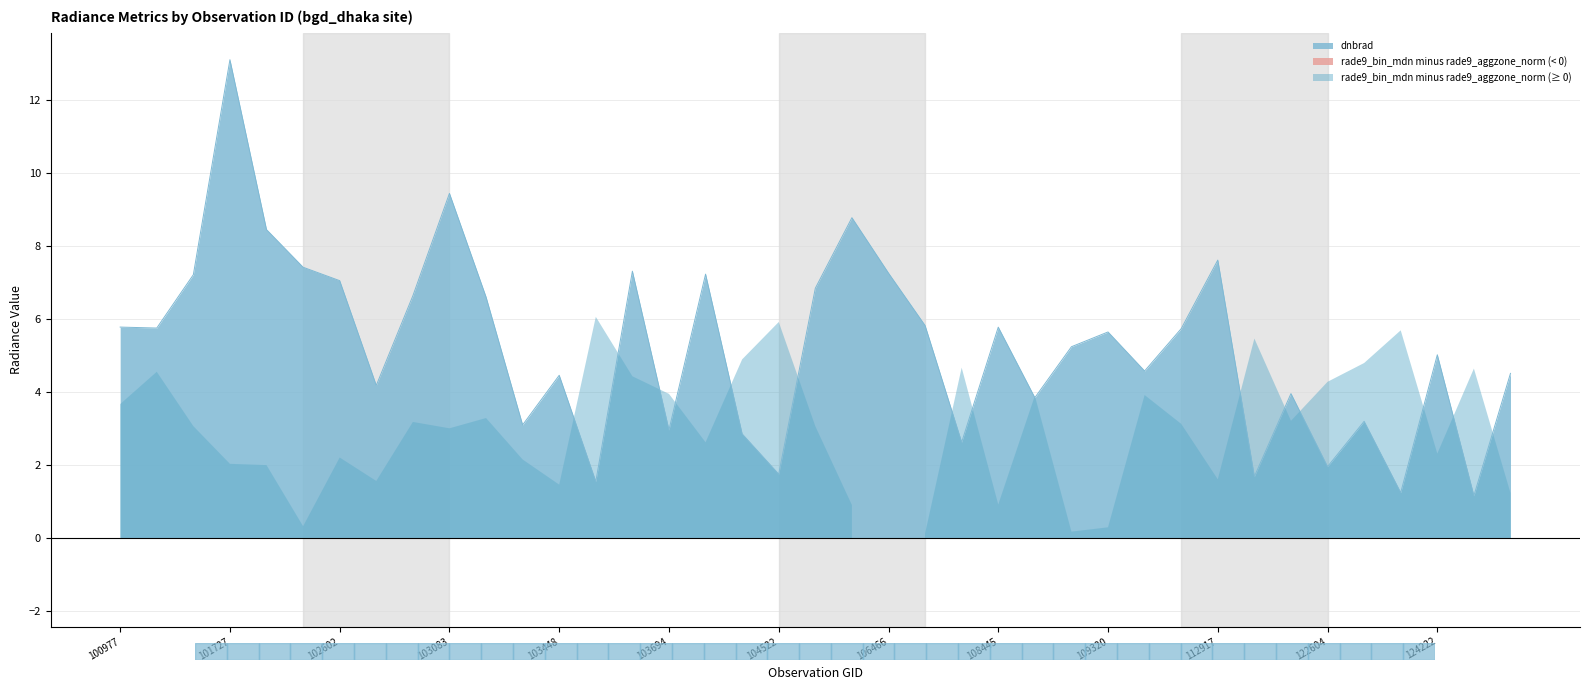

At which category is the sum across all series the highest?

101727